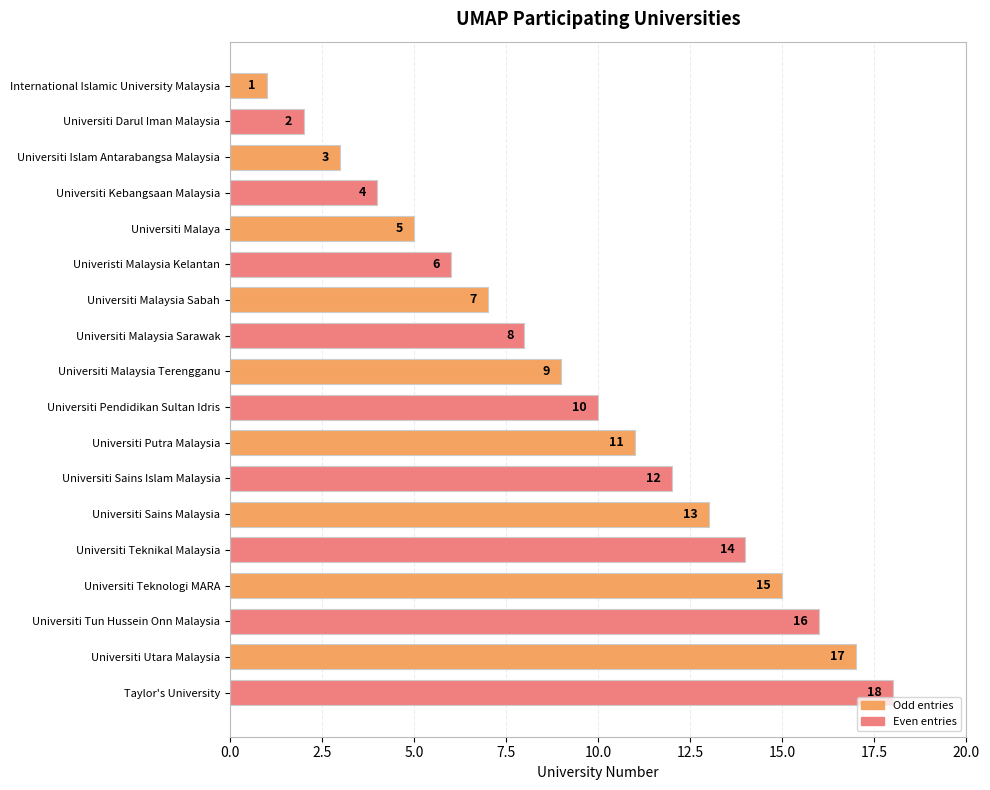

What is the greatest value displayed?

18